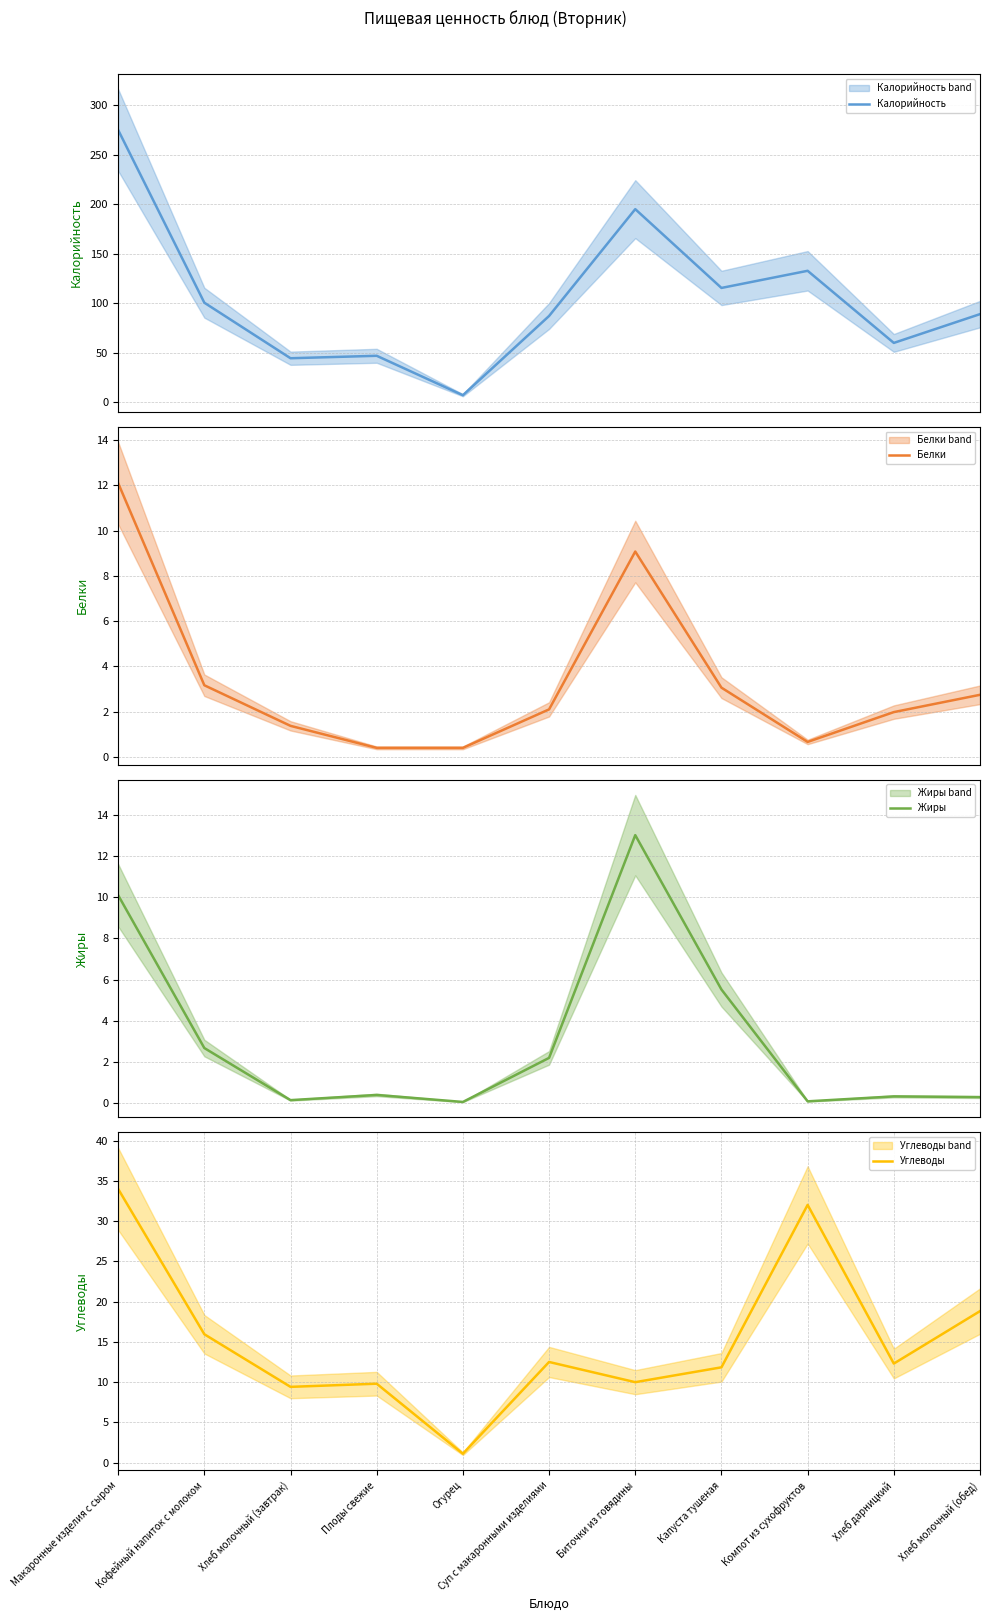

Where do Жиры and Углеводы first cross each other?

Суп с макаронными изделиями and Биточки из говядины